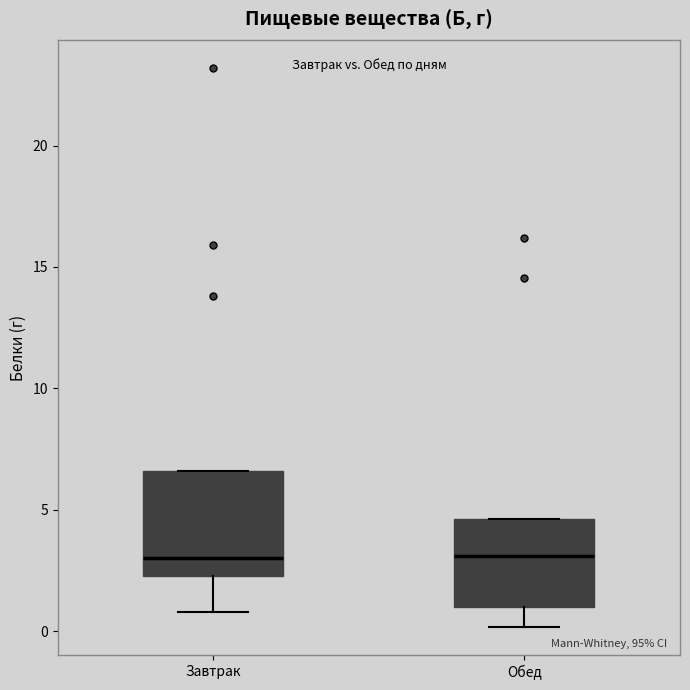

Reading left to right, read every box against the y-axis: the position of its median line, the range the box covers, and the ends of its whiskers. The values are not printed on the chart, so give them approximately, as read against the axis.

Завтрак: median 3.0, box 2.5 to 6.5, whiskers 1.0 to 6.5
Обед: median 3.0, box 1.0 to 4.5, whiskers 0.0 to 4.5